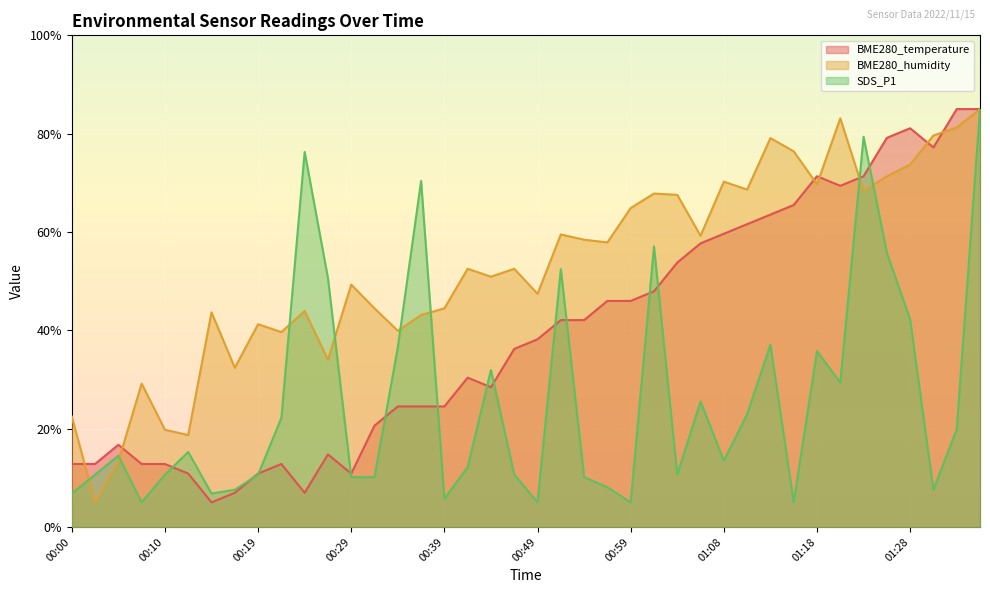

How many distinct data groups are displayed?

3